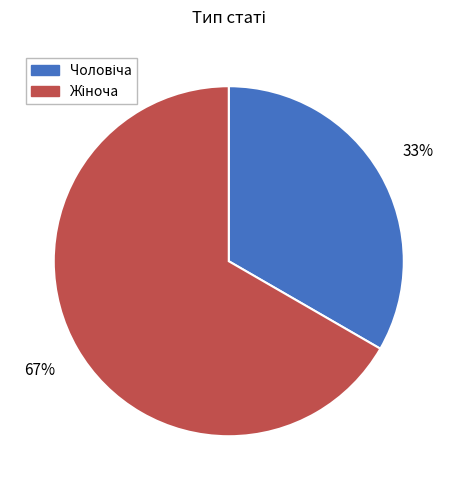

To the nearest percent, what is the average slice percentage?

50%